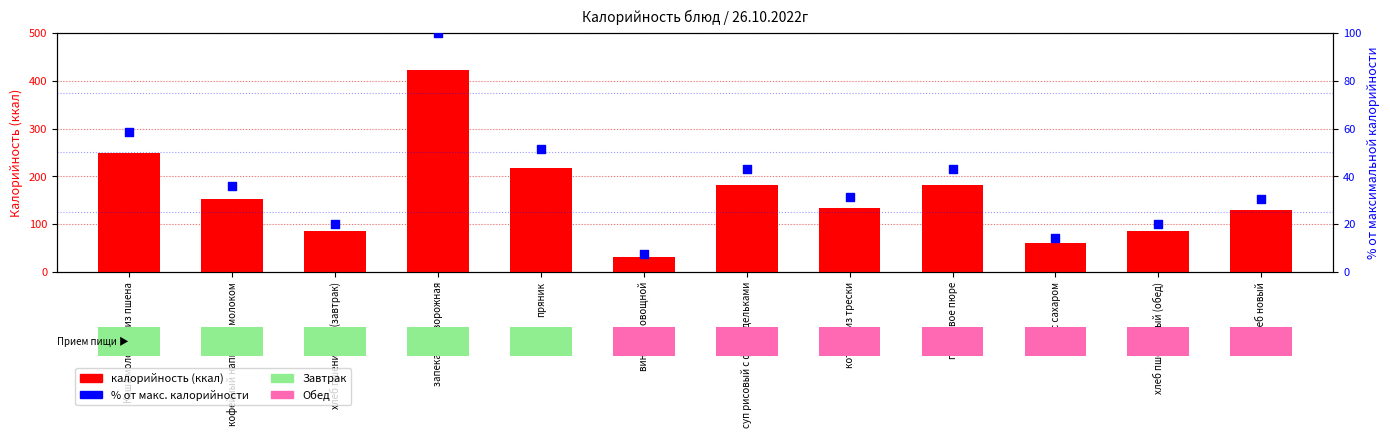

Which series has the widest spread of Y values?

калорийность (ккал)